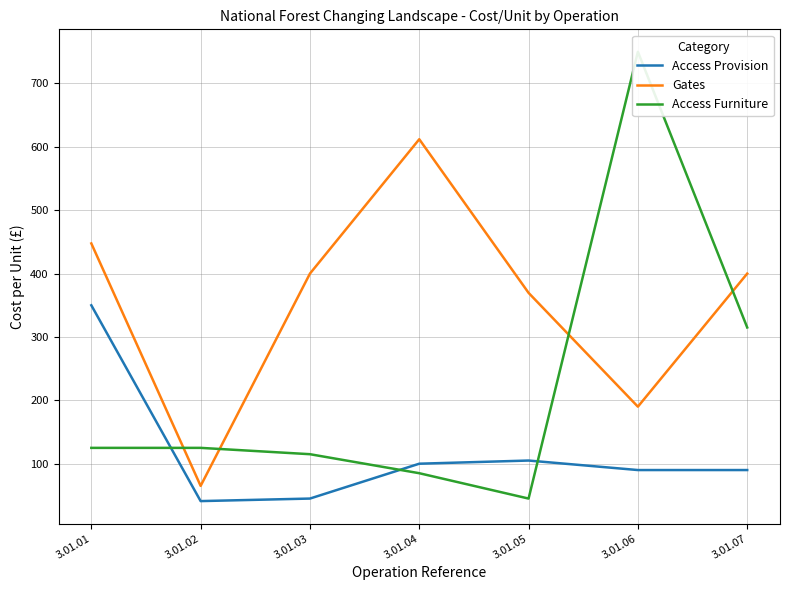

Between 3.01.05 and 3.01.02, which is larger?

3.01.05